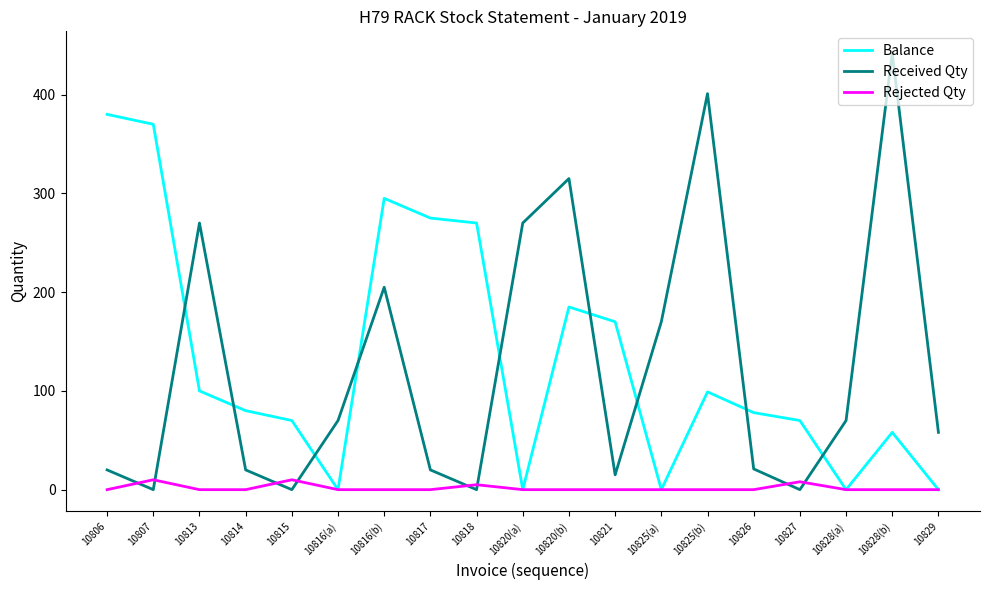

At which label does Received Qty reach its peak?

10828(b)